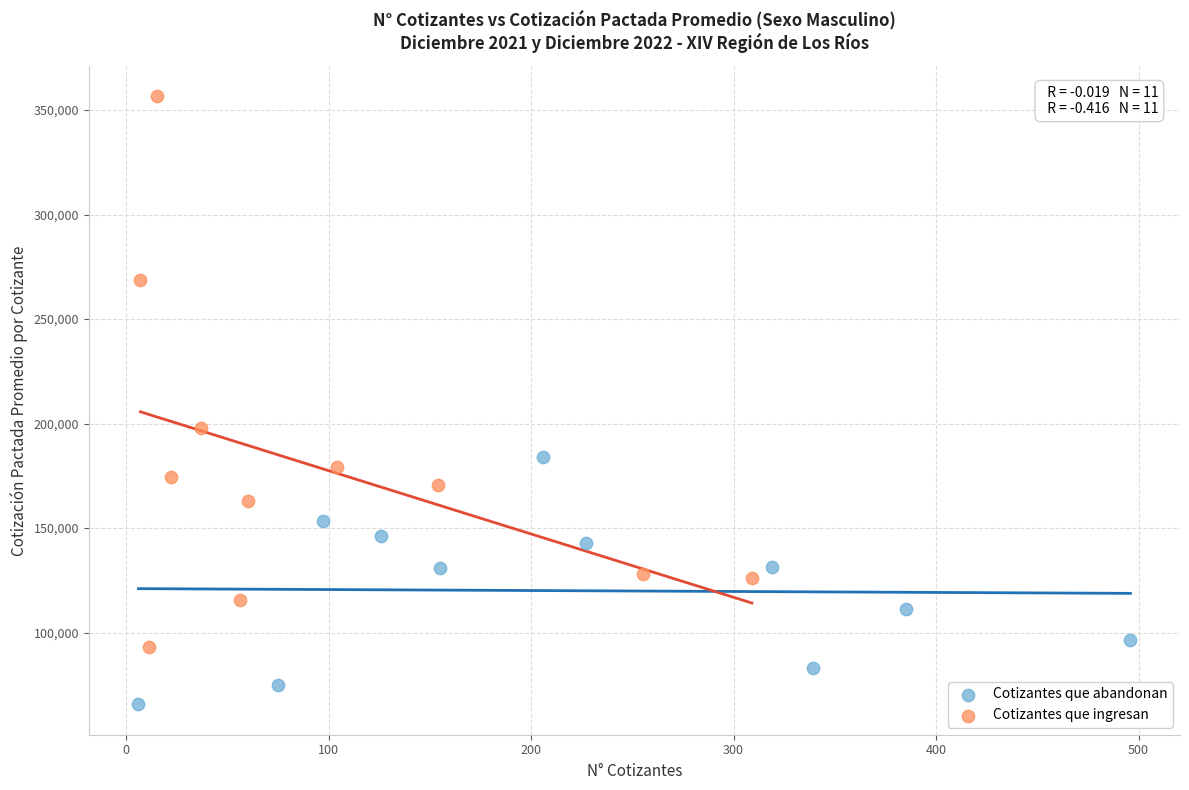

Which series contains the highest Y value?

Cotizantes que ingresan